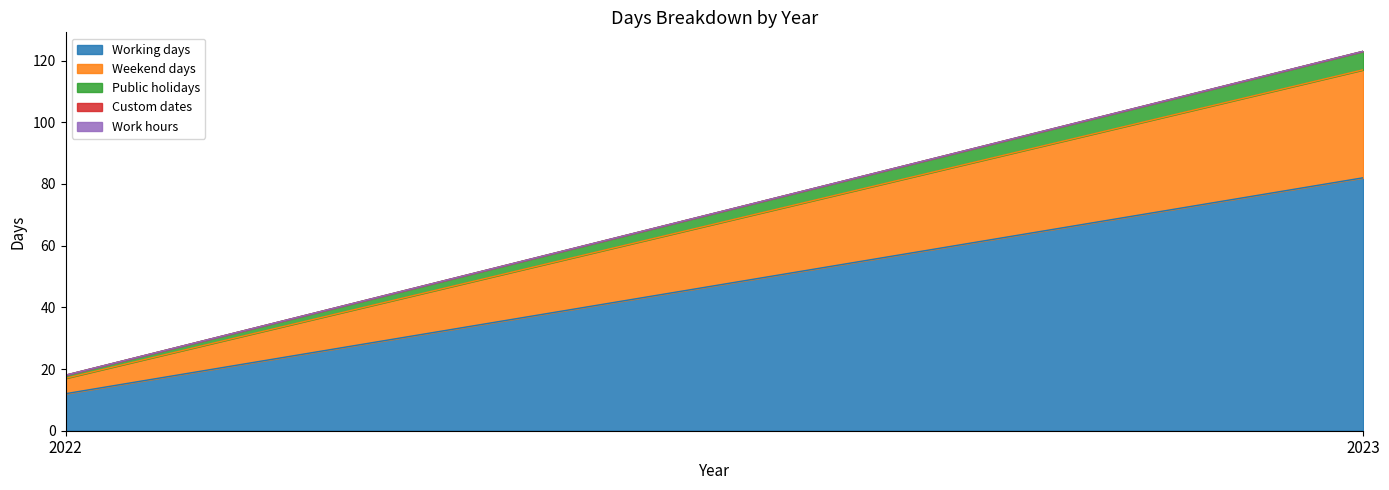

How many values in the Public holidays series are below 6?

1